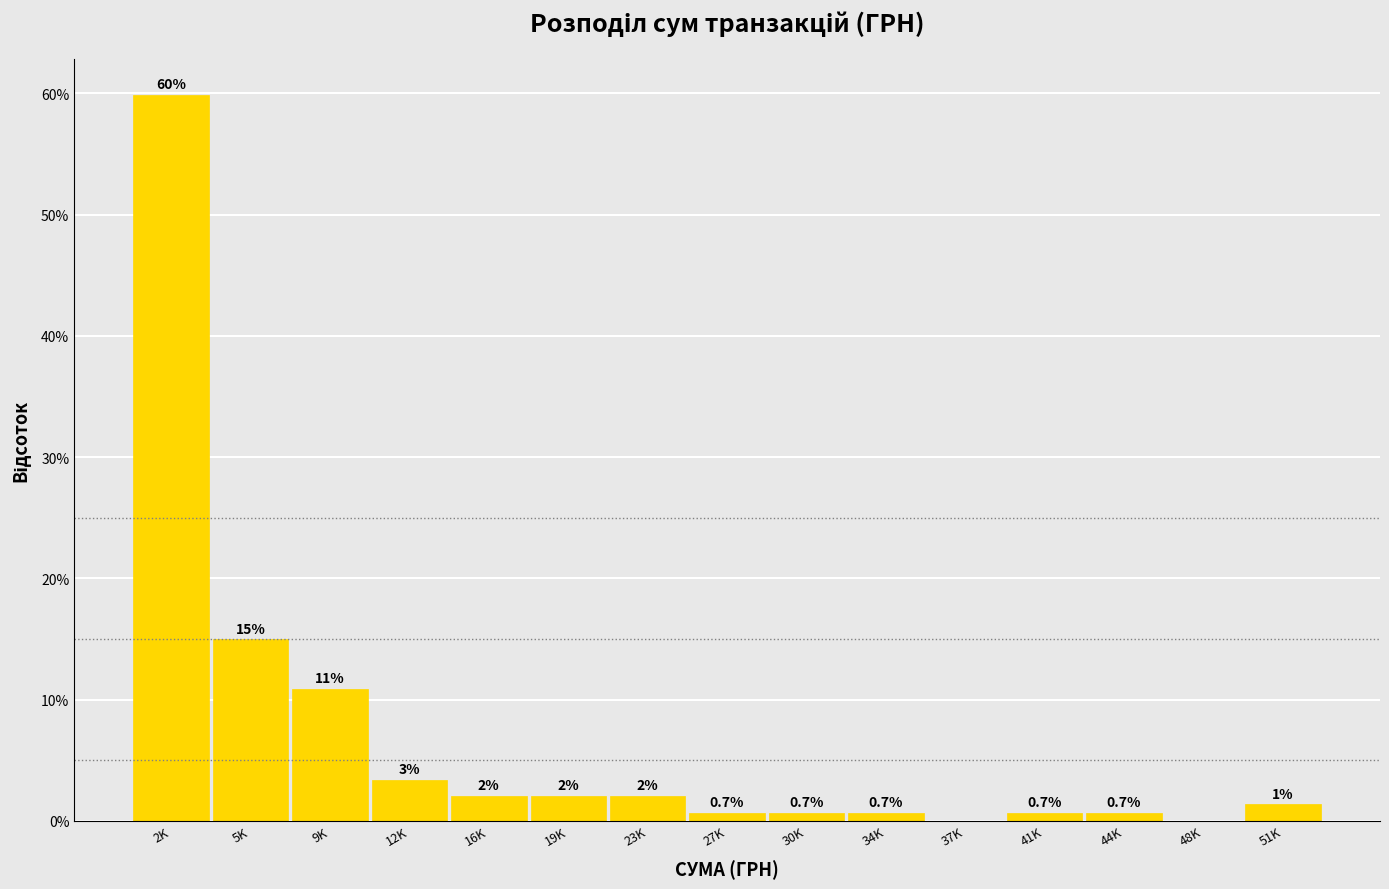

Between 5K and 34K, which is larger?

5K